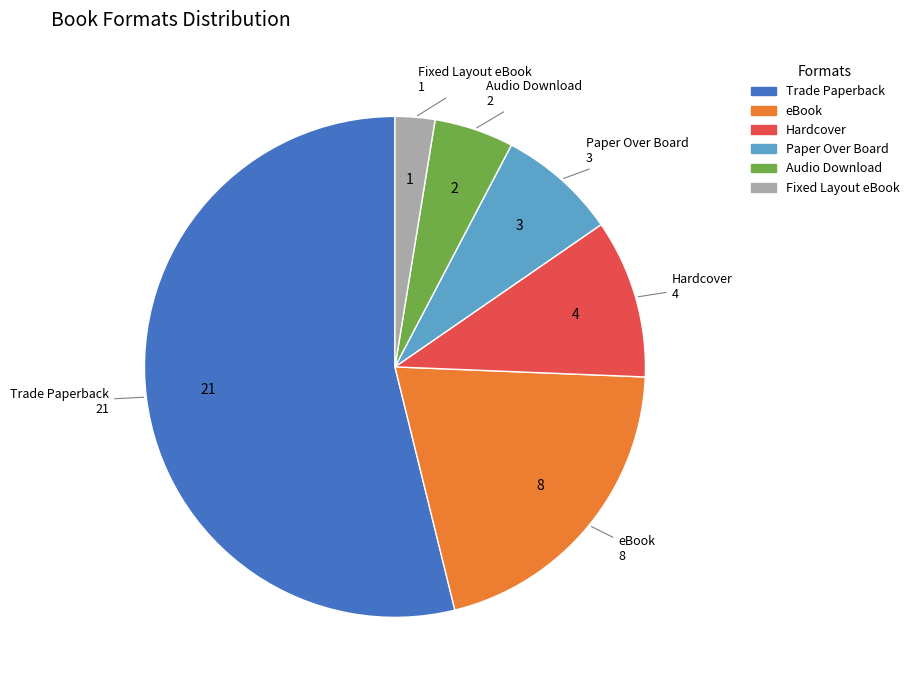

The Hardcover slice represents 1% of the pie. True or false?

False